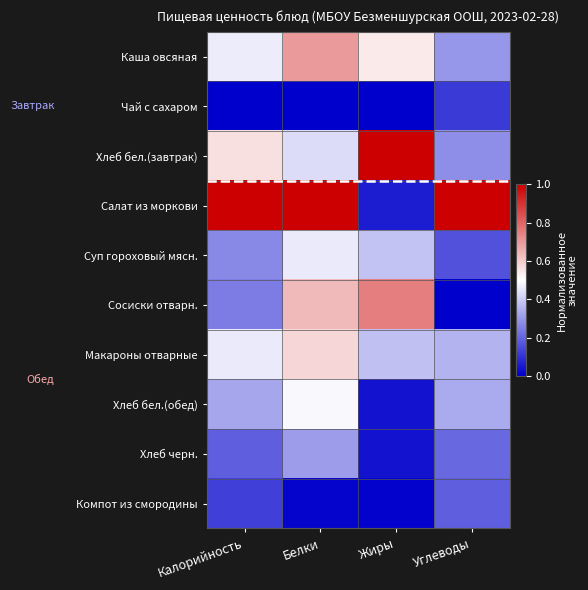

Reading right to left, what are all the values shown in this chart?

Каша овсяная: Углеводы=0.3	Жиры=0.5	Белки=0.7	Калорийность=0.5
Чай с сахаром: Углеводы=0.1	Жиры=0.0	Белки=0.0	Калорийность=0.0
Хлеб бел.(завтрак): Углеводы=0.3	Жиры=1.0	Белки=0.4	Калорийность=0.6
Салат из моркови: Углеводы=1.0	Жиры=0.1	Белки=1.0	Калорийность=1.0
Суп гороховый мясн.: Углеводы=0.2	Жиры=0.4	Белки=0.5	Калорийность=0.3
Сосиски отварн.: Углеводы=0.0	Жиры=0.8	Белки=0.6	Калорийность=0.2
Макароны отварные: Углеводы=0.4	Жиры=0.4	Белки=0.6	Калорийность=0.5
Хлеб бел.(обед): Углеводы=0.3	Жиры=0.0	Белки=0.5	Калорийность=0.3
Хлеб черн.: Углеводы=0.2	Жиры=0.0	Белки=0.3	Калорийность=0.2
Компот из смородины: Углеводы=0.2	Жиры=0.0	Белки=0.0	Калорийность=0.1